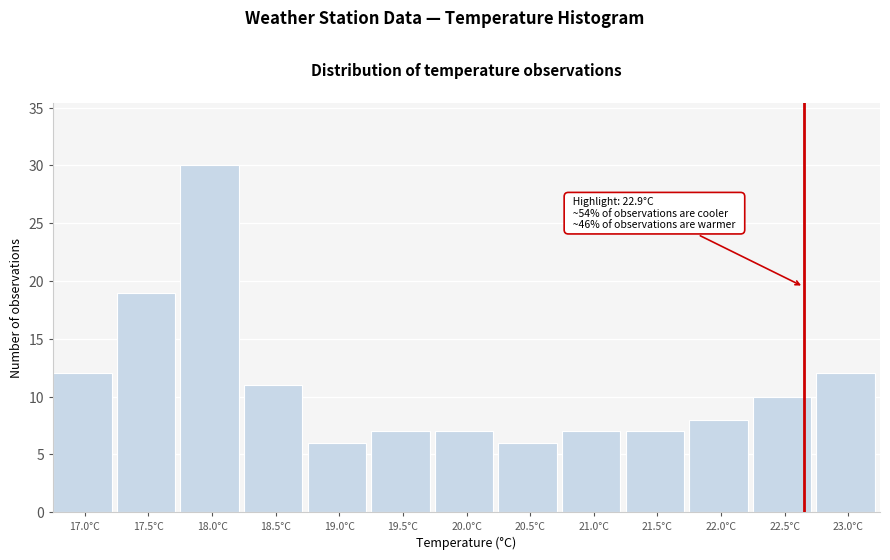

Reading left to right, what are all the values shown in this chart?

12	19	30	11	6	7	7	6	7	7	8	10	12